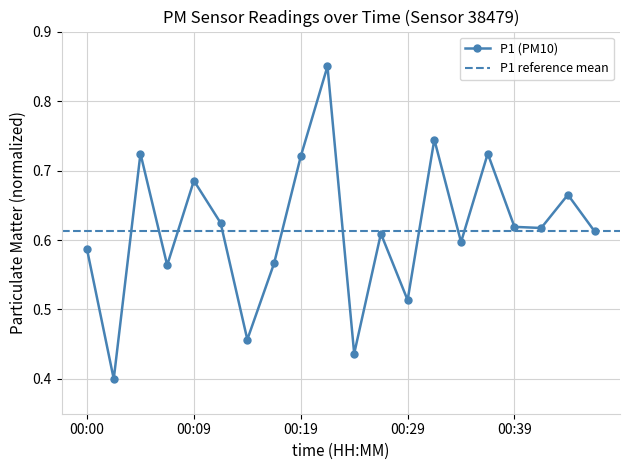

What is the value of the 2nd point from the left?

0.4